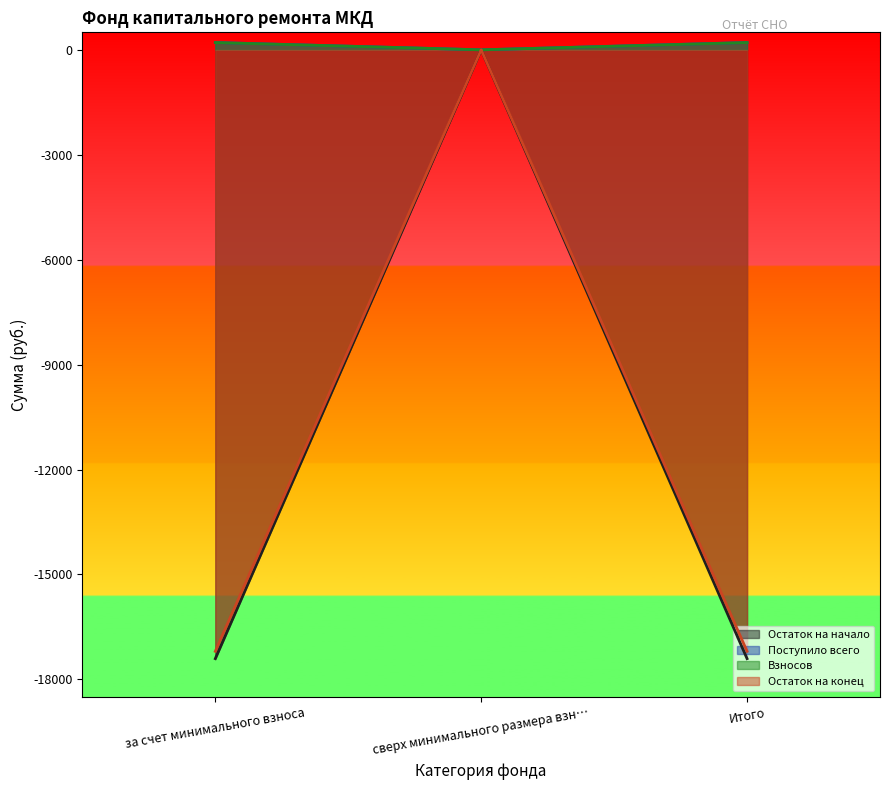

Reading left to right, list all the values displayed in this chart.

Остаток на начало: за счет минимального взноса=-17406.7	сверх минимального размера взн…=0.0	Итого=-17406.7
Поступило всего: за счет минимального взноса=209.1	сверх минимального размера взн…=0.0	Итого=209.1
Взносов: за счет минимального взноса=207.1	сверх минимального размера взн…=0.0	Итого=207.1
Остаток на конец: за счет минимального взноса=-17197.6	сверх минимального размера взн…=0.0	Итого=-17197.6